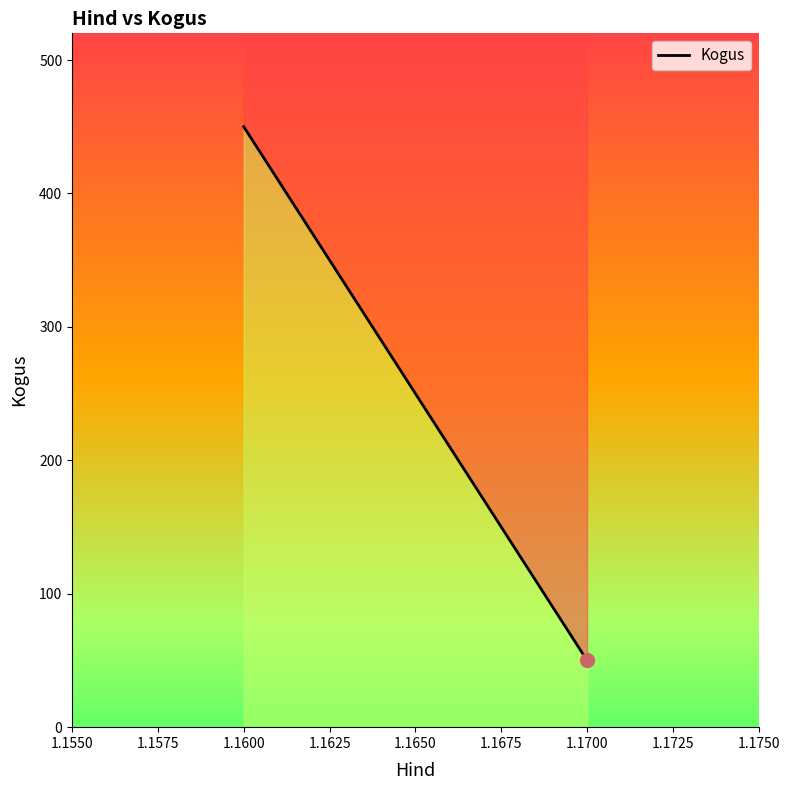

What is the sum of the values at 1.17 and 1.16?

500